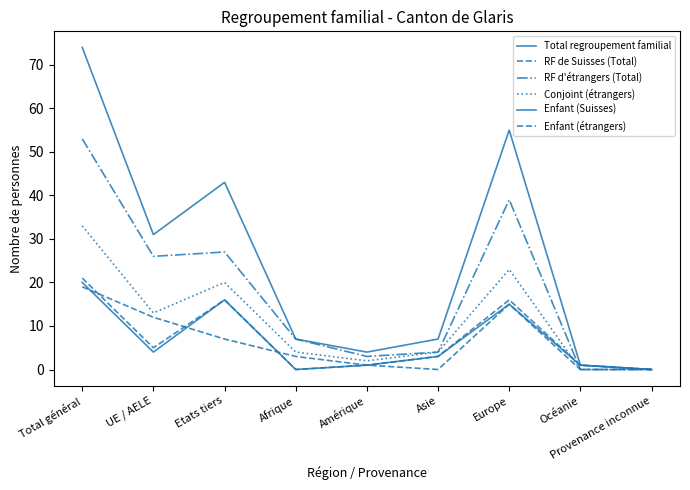

How many lines are shown in the chart?

6